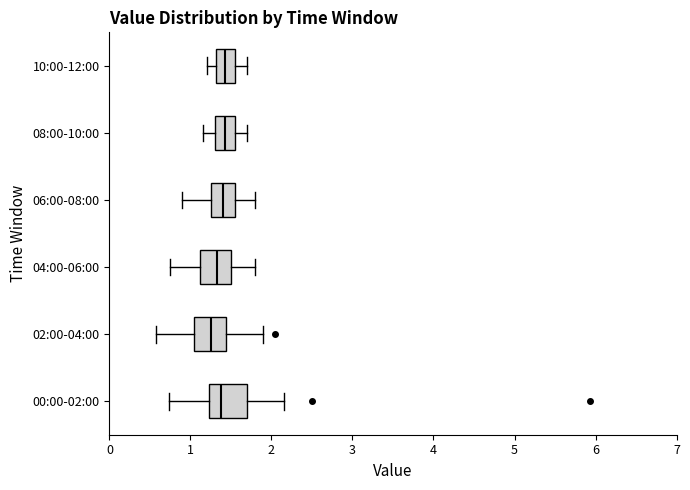

Where is the left edge of the box for 06:00-08:00 on the x-axis? The values are not printed on the chart, so give them approximately, as read against the axis.

1.3